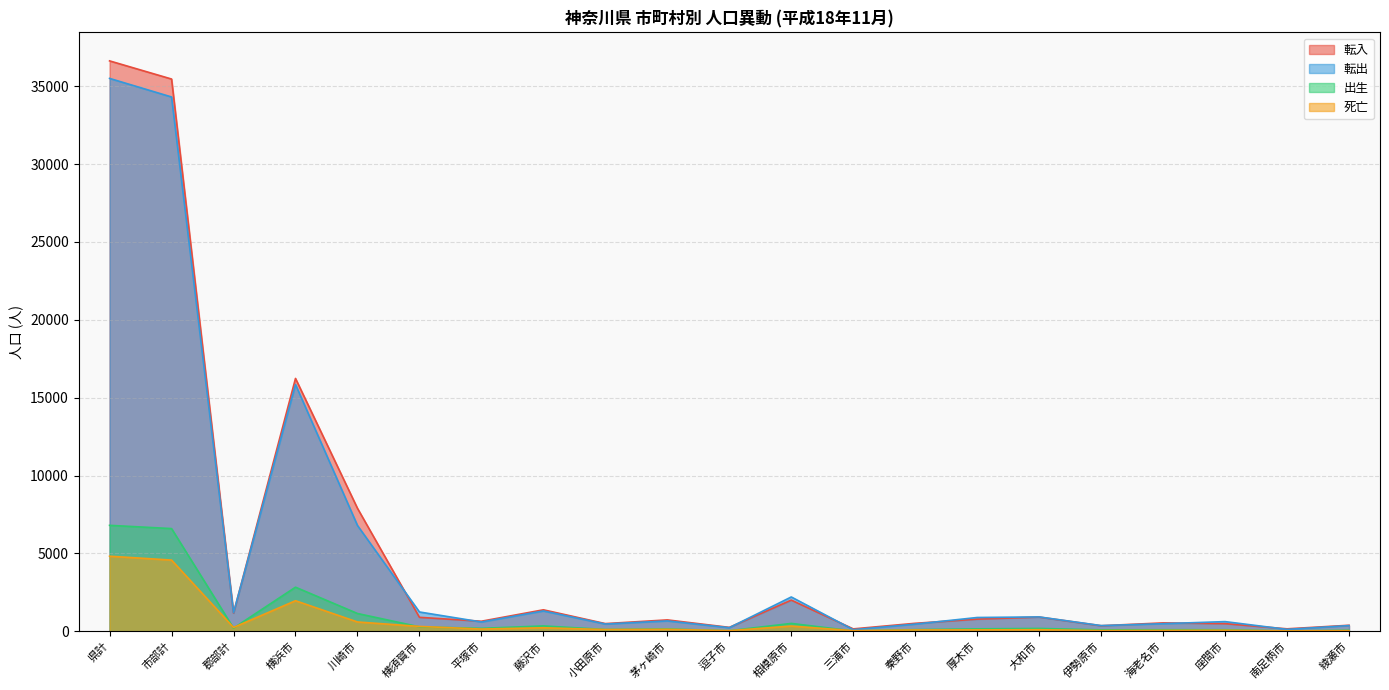

Reading right to left, transcribe all the data shown in this chart.

転入: 390	161	494	542	360	916	784	516	157	2005	254	734	496	1382	649	900	7899	16237	1165	35459	36624
転出: 370	125	624	490	368	925	888	463	106	2206	233	669	468	1307	599	1243	6797	15849	1192	34307	35499
出生: 67	25	102	103	94	186	159	109	24	508	39	155	118	347	192	289	1145	2834	208	6597	6805
死亡: 43	28	71	60	49	103	93	88	41	339	43	130	114	230	147	316	601	1965	248	4575	4823